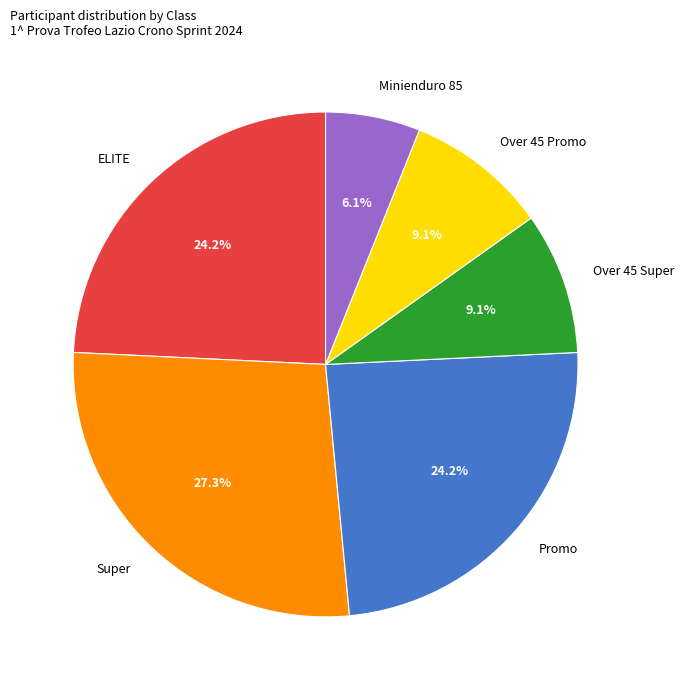

Which has a higher value, ELITE or Over 45 Super?

ELITE